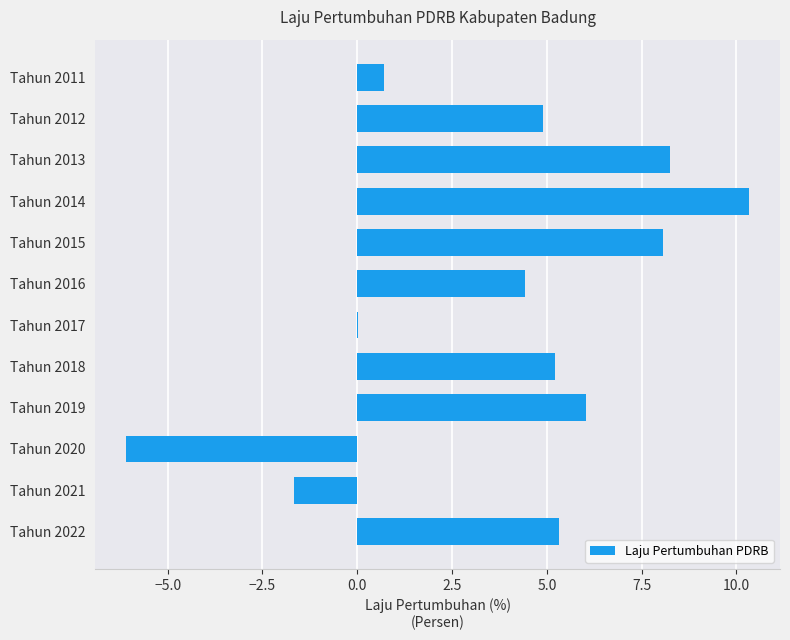

Is it true that the value at Tahun 2013 is 8.3?

True